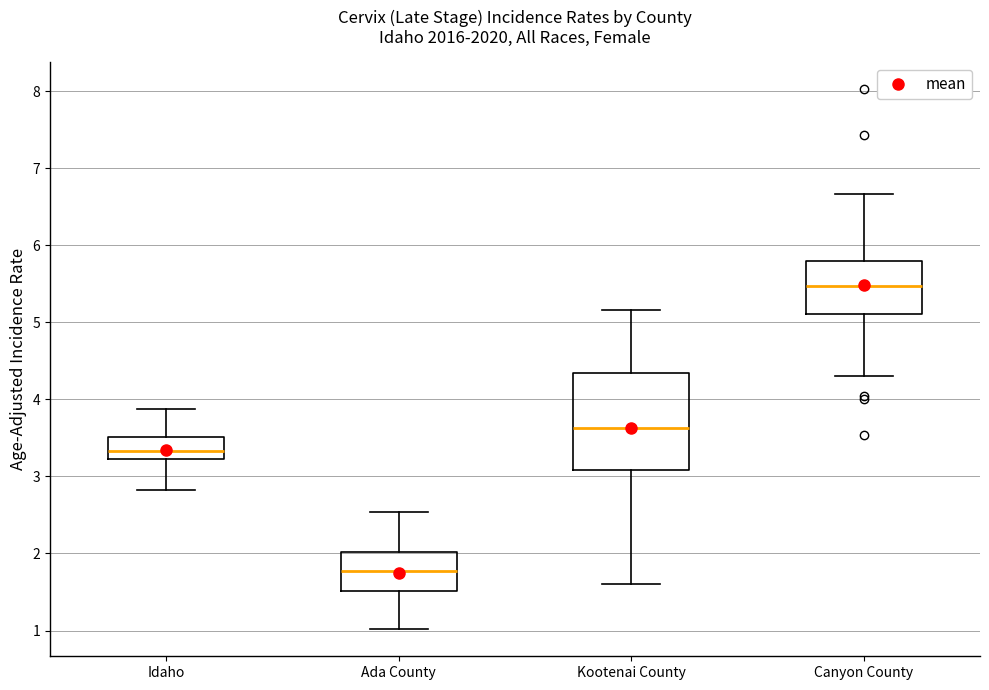

Which box has the lowest median line?

Ada County